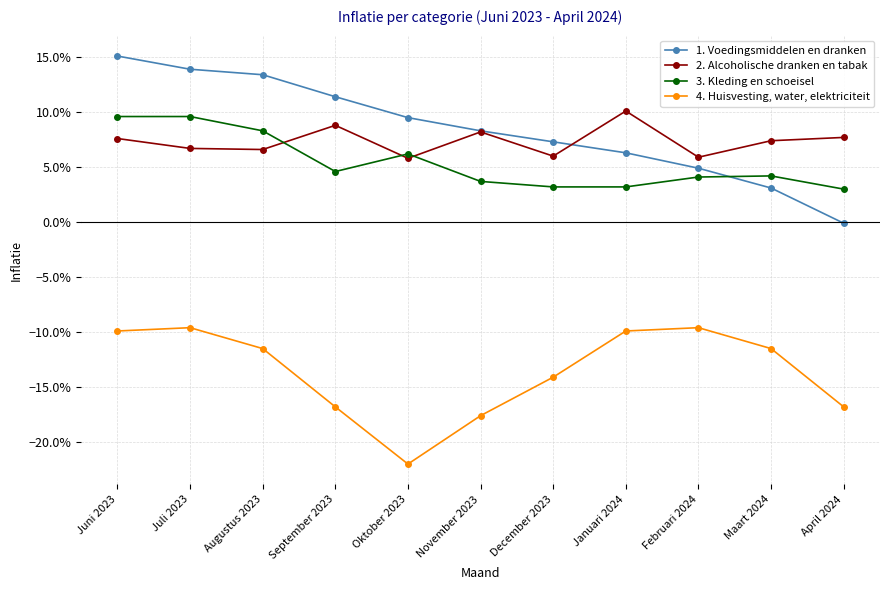

At how many categories does at least one series exceed 0?

11